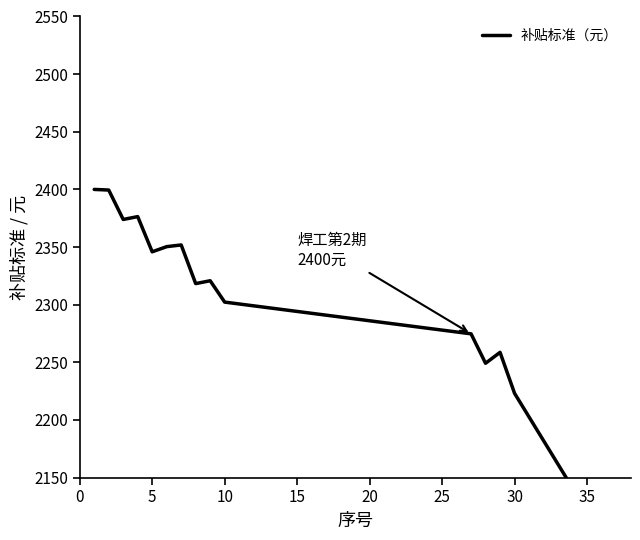

How many interior local peaks (higher than both neighbors) does the data have?

4